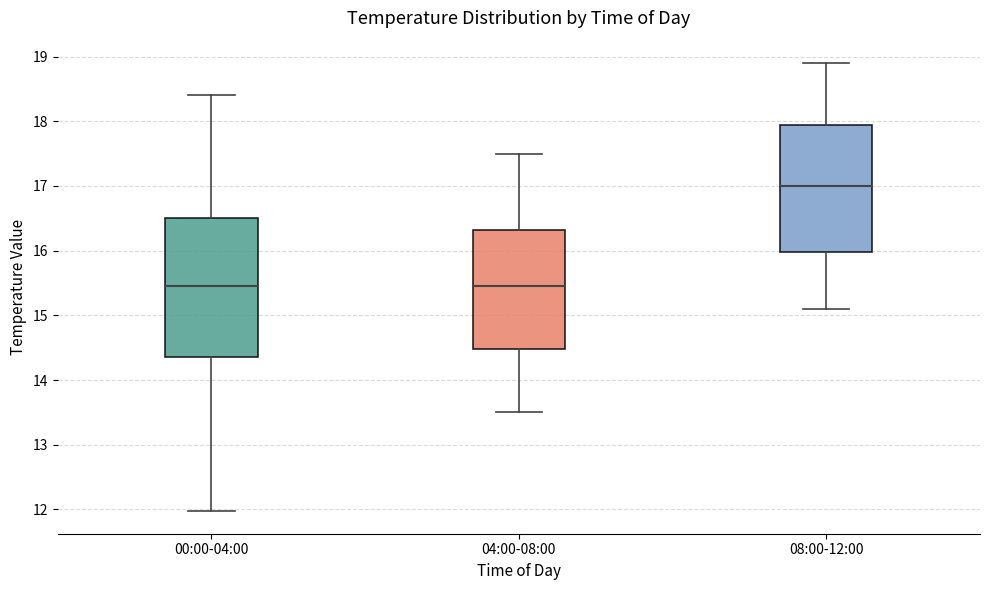

Which box is the tallest, from its lower edge to its upper edge?

00:00-04:00